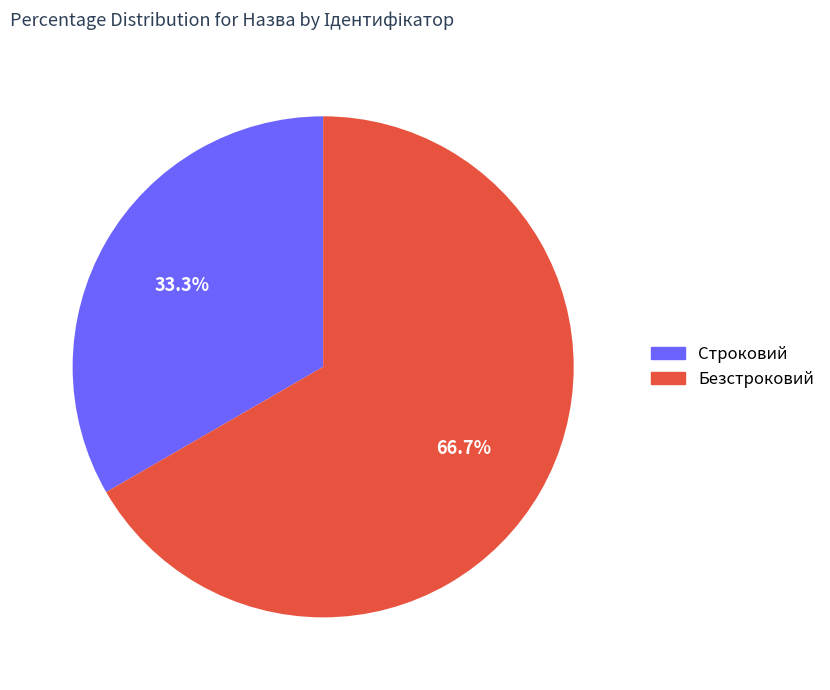

What percentage do Безстроковий and Строковий together represent?

100.0%